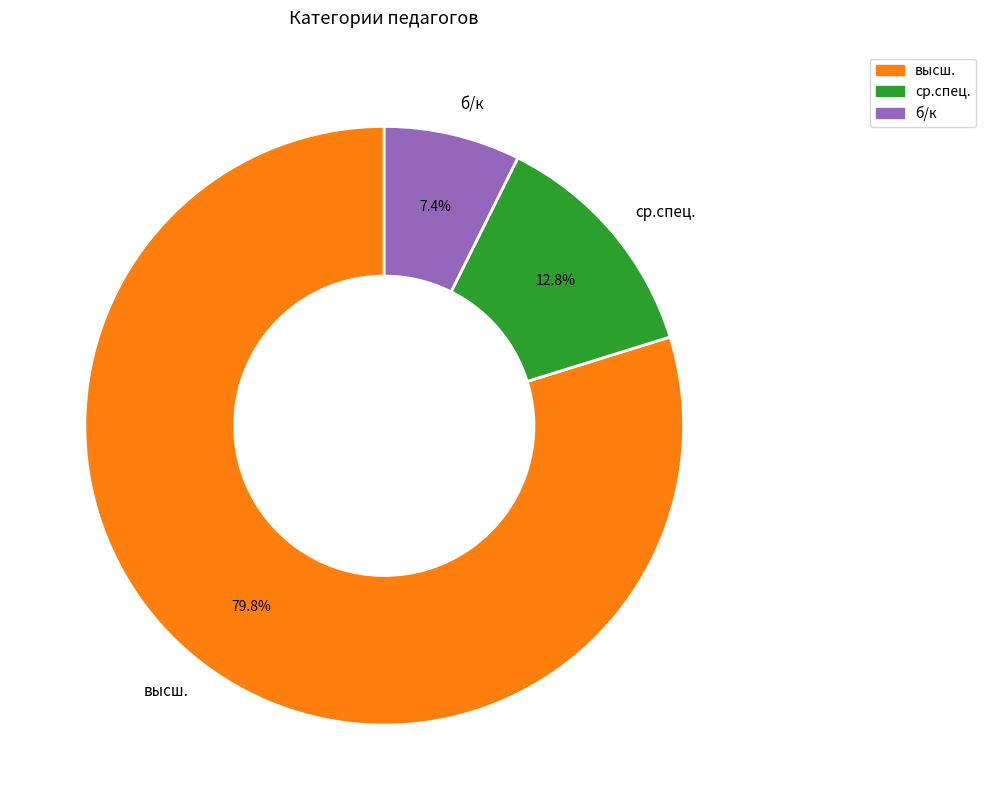

To the nearest percent, what is the average slice percentage?

33%